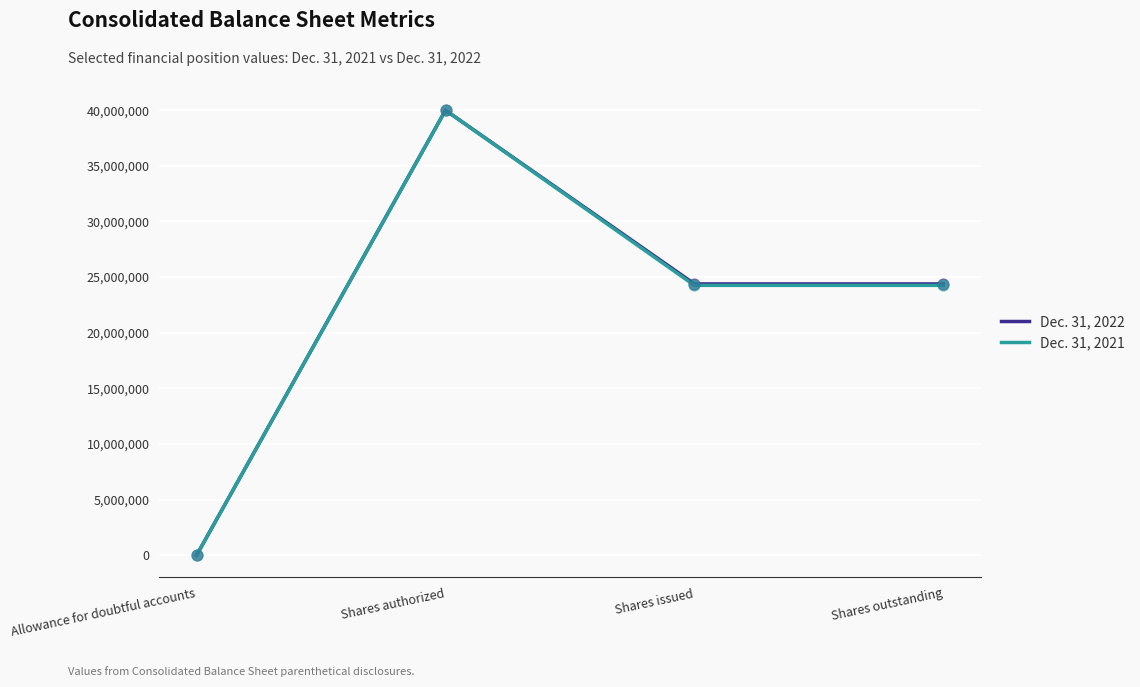

Which series changed the most between Shares authorized and Shares issued?

Dec. 31, 2021